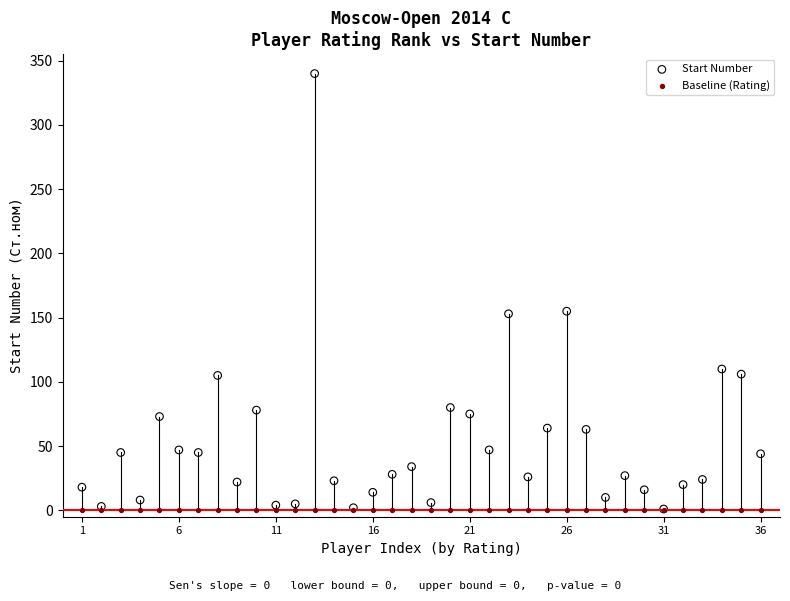

What are all the series names shown in the legend?

Start Number, Baseline (Rating)